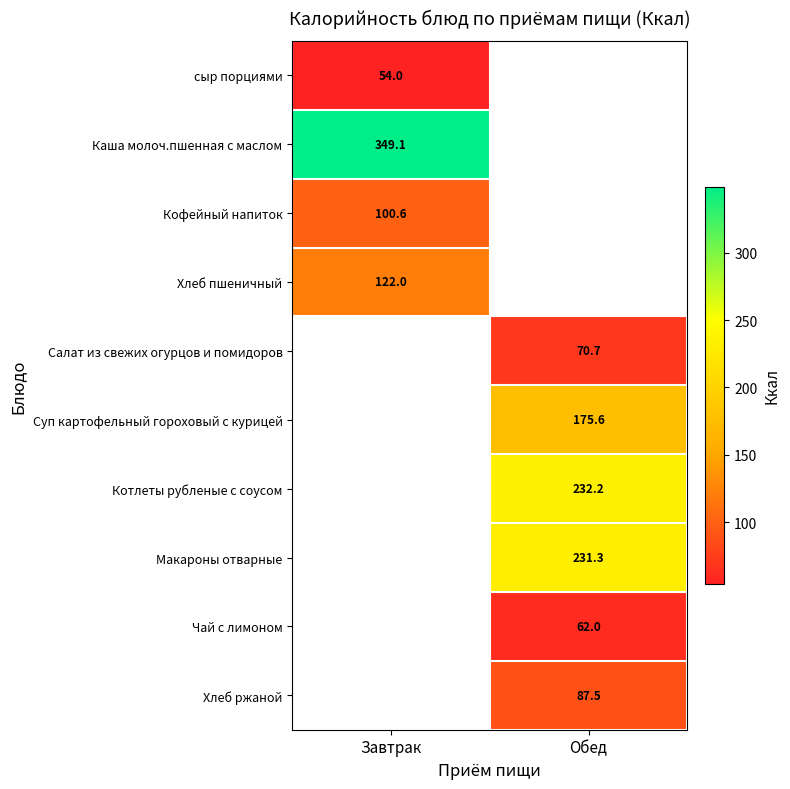

Is it true that Чай с лимоном equals 62.0 at Обед?

True